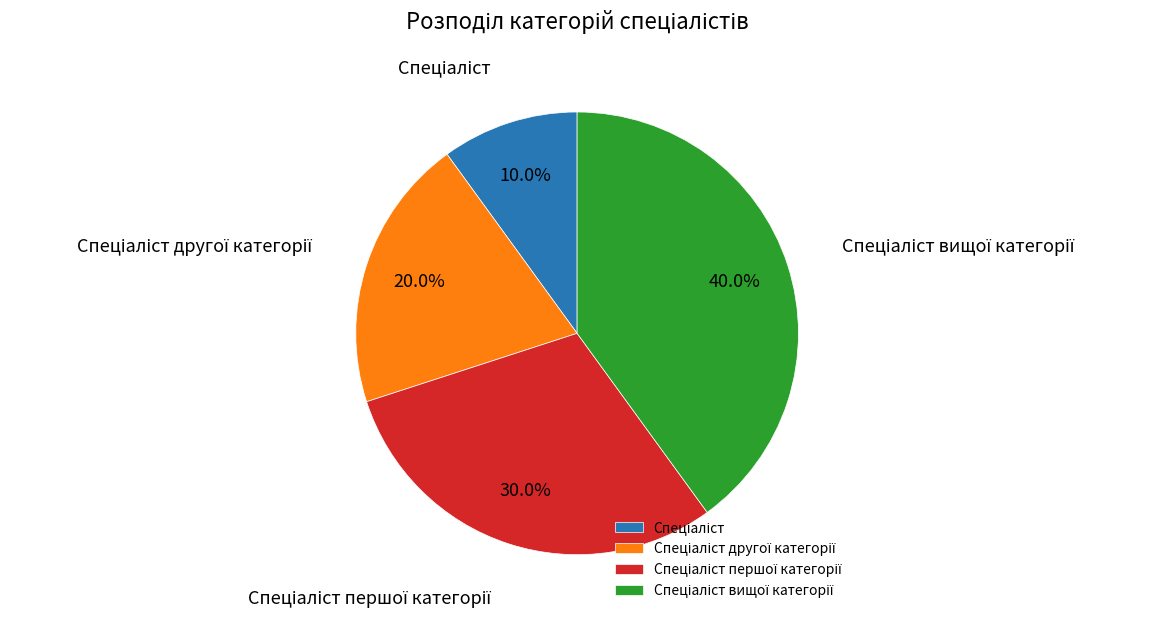

Does any single category account for the majority?

No